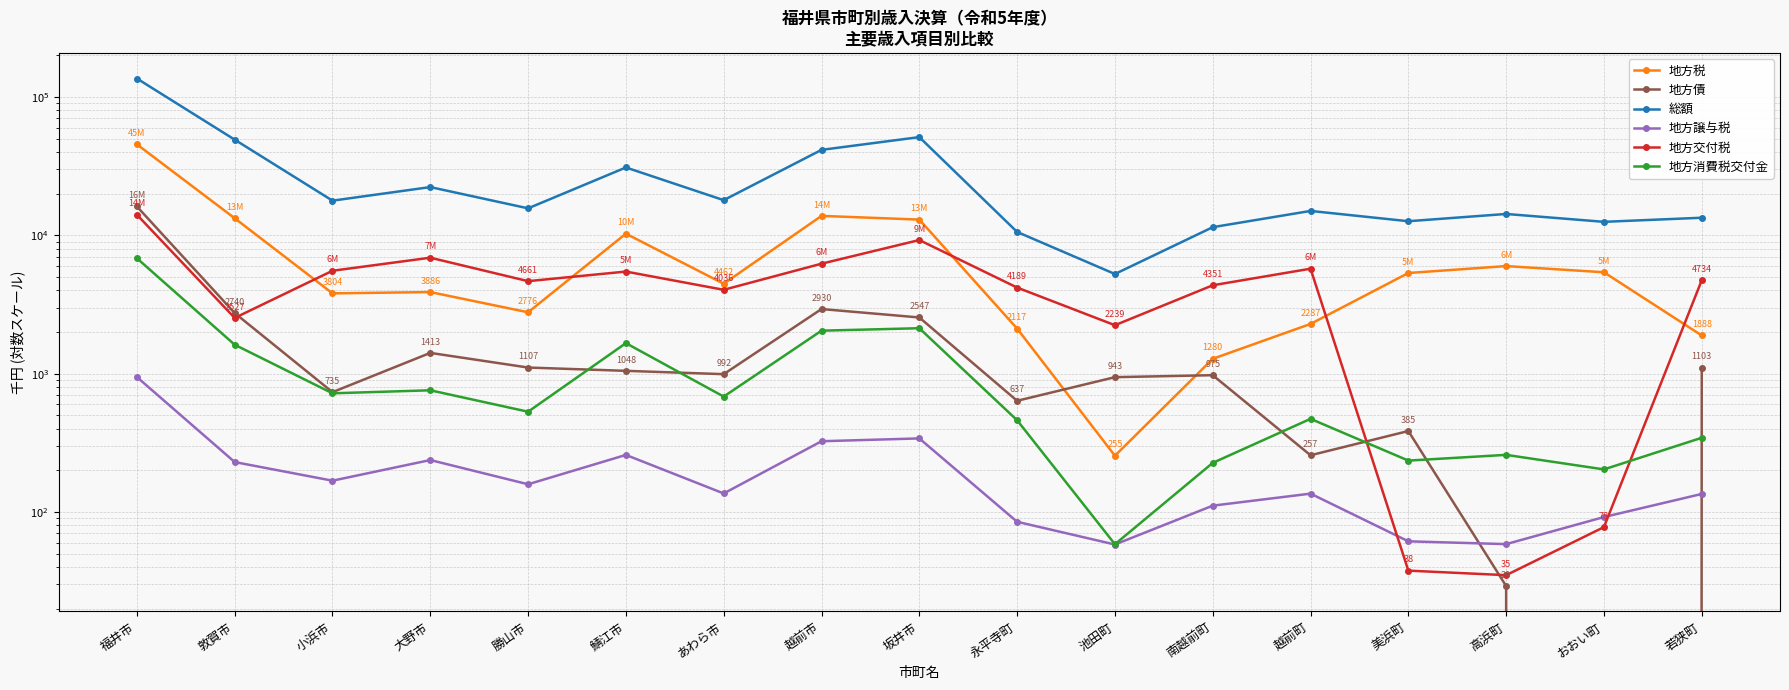

Rank the categories by 総額 value from highest to lowest.

福井市, 坂井市, 敦賀市, 越前市, 鯖江市, 大野市, あわら市, 小浜市, 勝山市, 越前町, 高浜町, 若狭町, 美浜町, おおい町, 南越前町, 永平寺町, 池田町